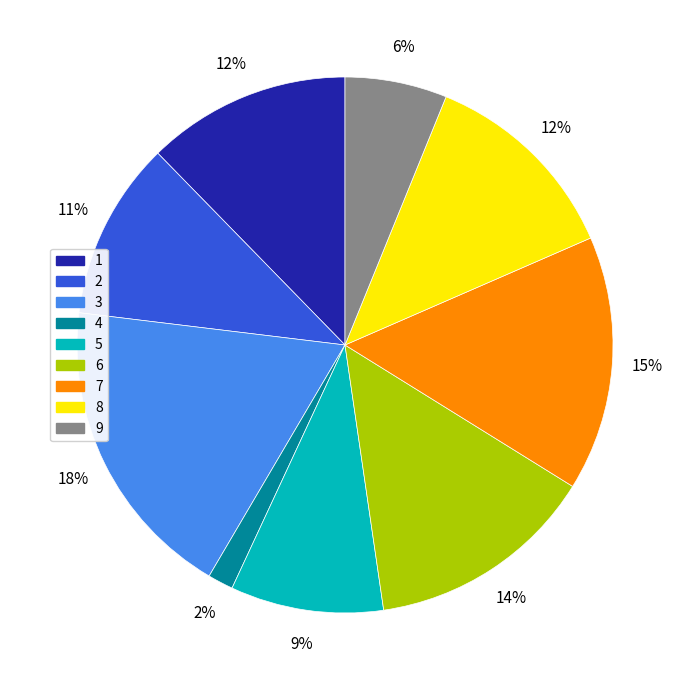

To the nearest percent, what is the average slice percentage?

11%